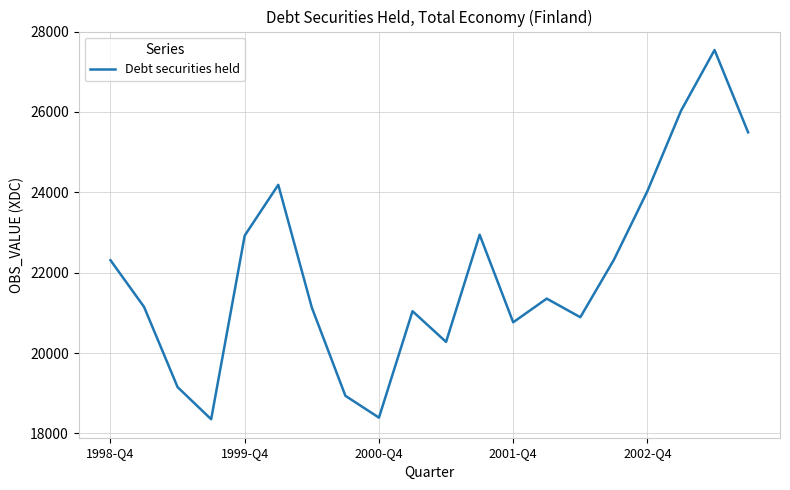

What is the greatest value displayed?

27542